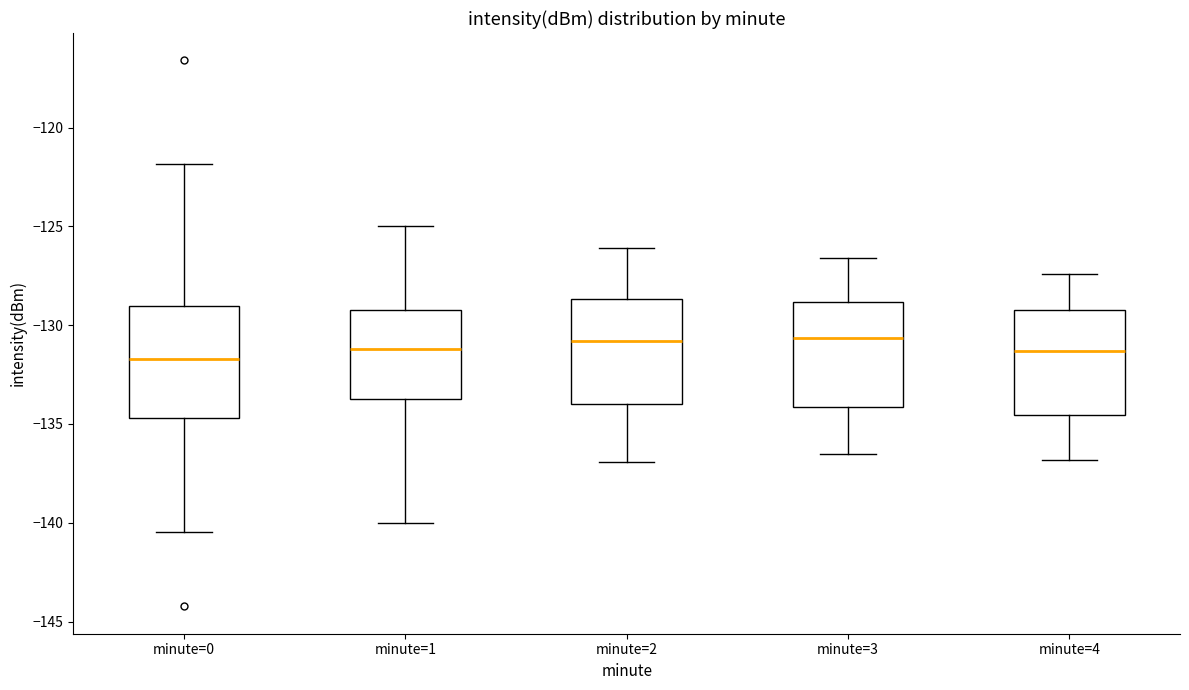

Reading left to right, transcribe this box plot: for each box, give where its median line is, the range the box spans, and where its two whiskers end, as read against the y-axis. The values are not printed on the chart, so give them approximately, as read against the axis.

minute=0: median -131.5, box -134.5 to -129.0, whiskers -140.5 to -122.0
minute=1: median -131.0, box -133.5 to -129.0, whiskers -140.0 to -125.0
minute=2: median -131.0, box -134.0 to -128.5, whiskers -137.0 to -126.0
minute=3: median -130.5, box -134.0 to -129.0, whiskers -136.5 to -126.5
minute=4: median -131.5, box -134.5 to -129.0, whiskers -137.0 to -127.5